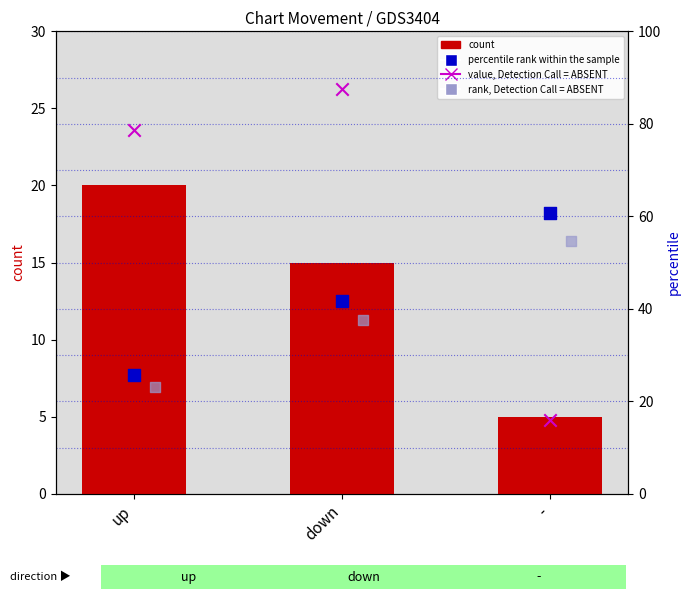

What are all the series names shown in the legend?

count, percentile rank within the sample, value, Detection Call = ABSENT, rank, Detection Call = ABSENT